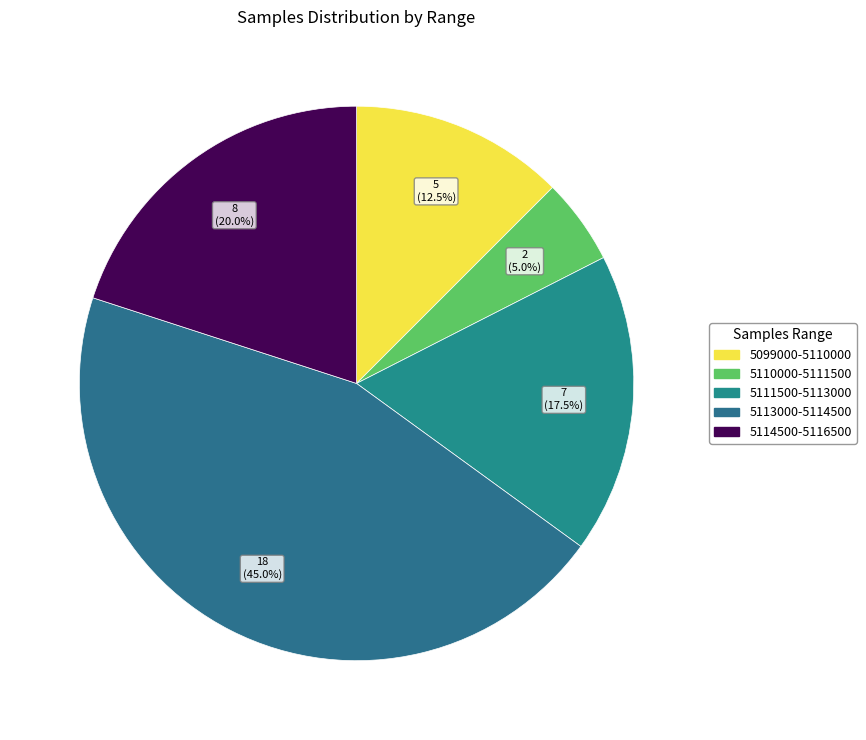

Which category has the biggest portion of the pie?

5113000-5114500